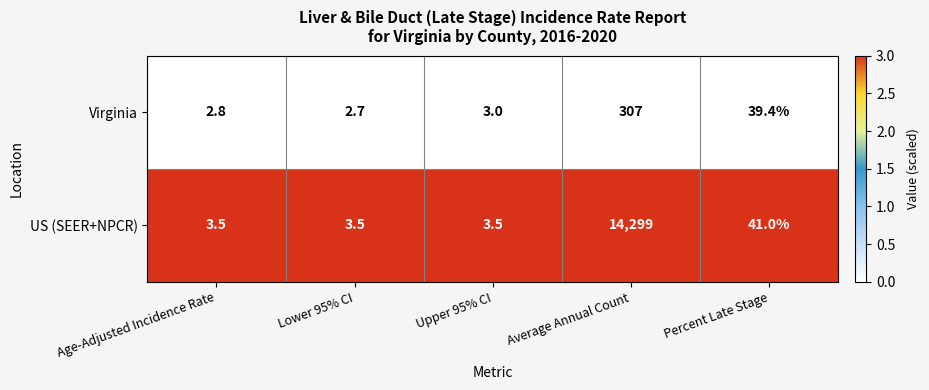

Reading right to left, list all the values displayed in this chart.

Virginia: Percent Late Stage=39.4	Average Annual Count=307.0	Upper 95% CI=3.0	Lower 95% CI=2.7	Age-Adjusted Incidence Rate=2.8
US (SEER+NPCR): Percent Late Stage=41.0	Average Annual Count=14299.0	Upper 95% CI=3.5	Lower 95% CI=3.5	Age-Adjusted Incidence Rate=3.5